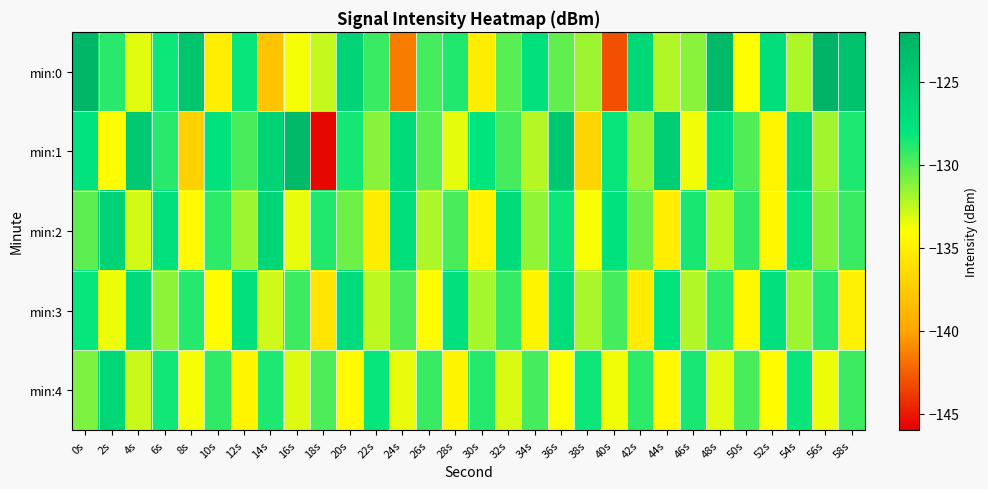

Which category has the lowest value across all series?

18s